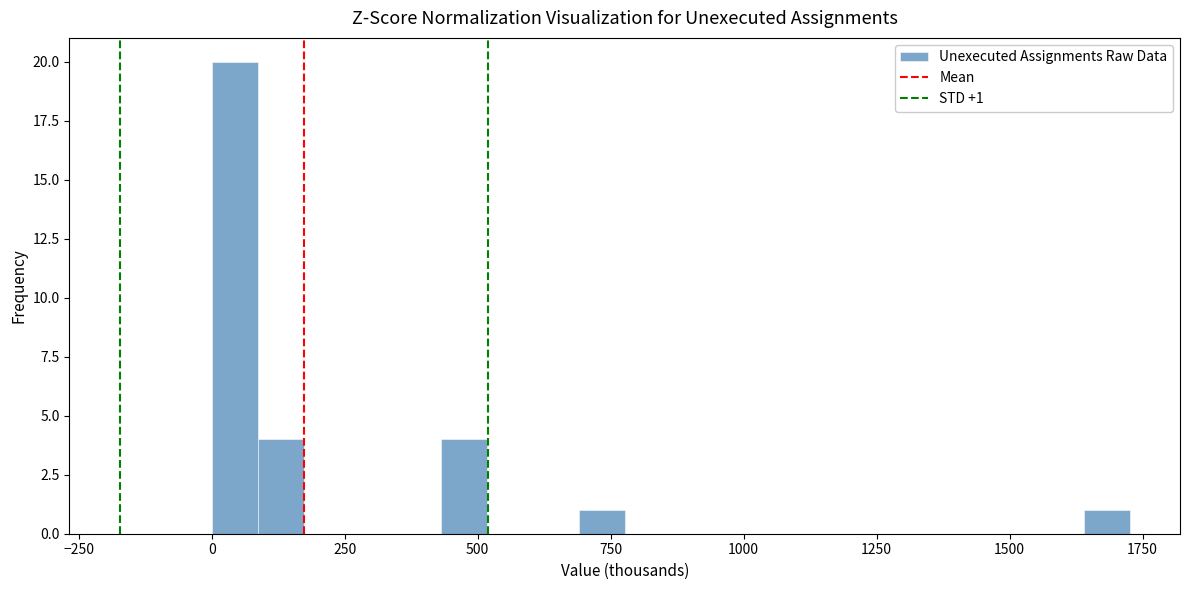

Read against the x-axis, roughly where is the centre of the tallest bar?

50